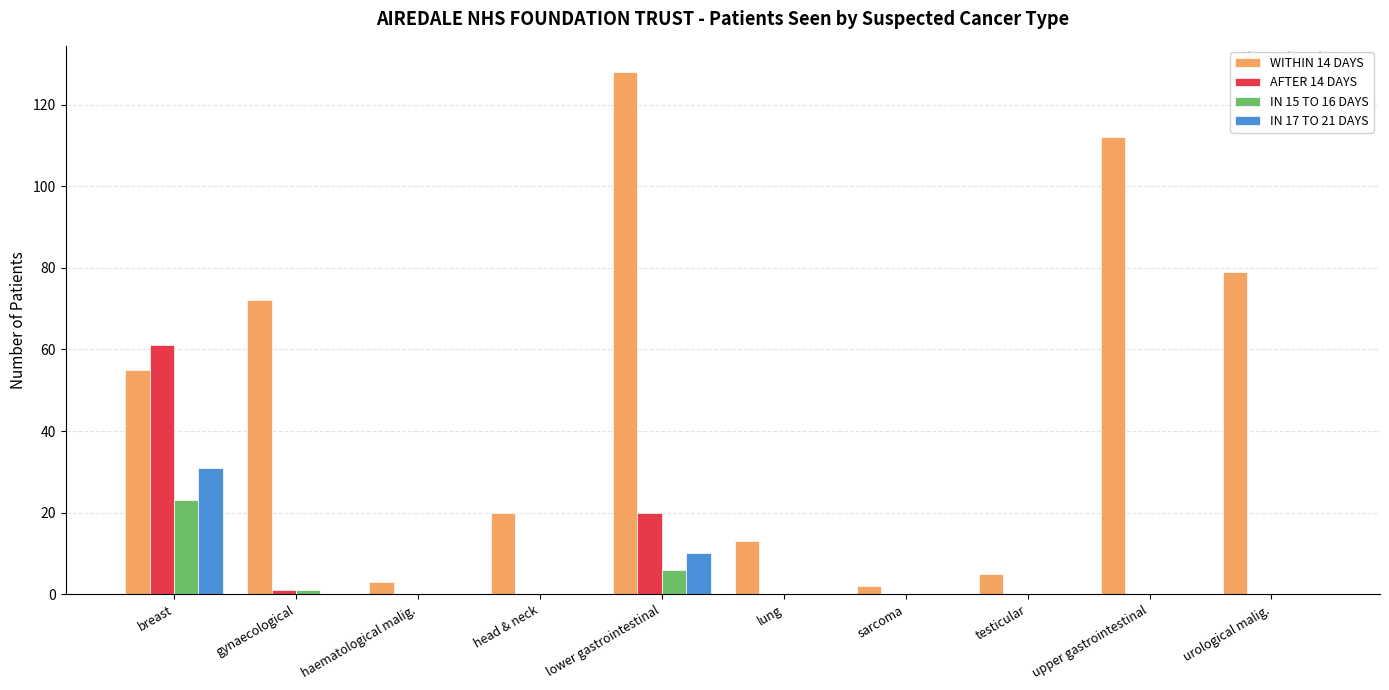

Where is AFTER 14 DAYS nearest to the value 30?

lower gastrointestinal